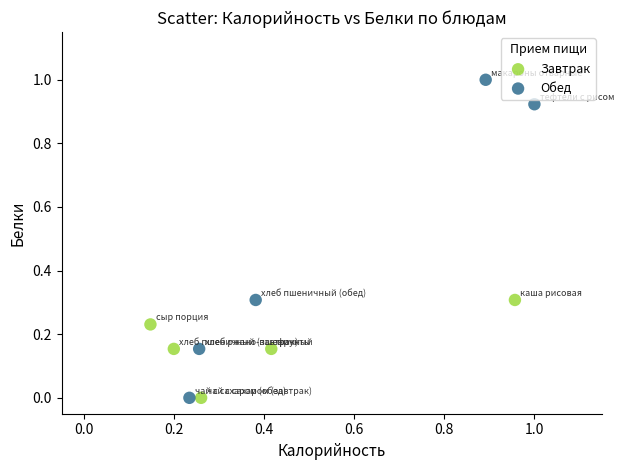

Which series has the widest spread of Y values?

Обед